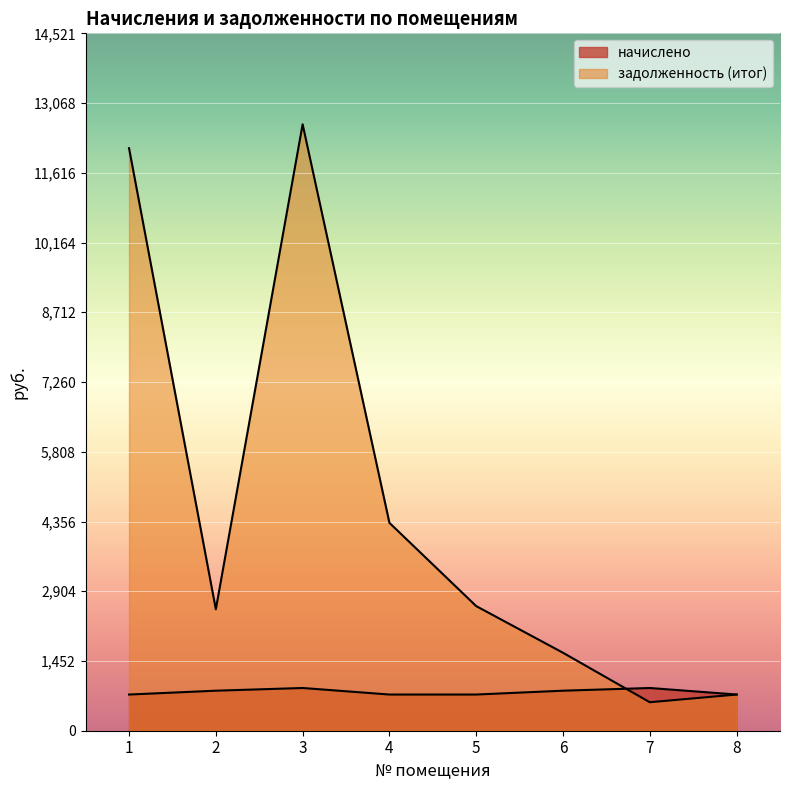

Is it true that начислено equals 889.6 at 3?

True